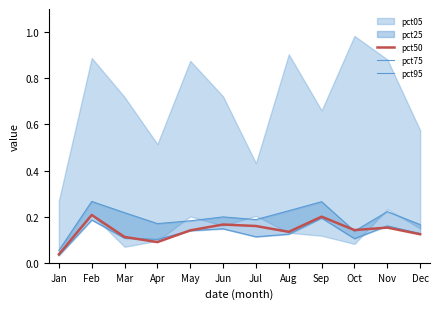

List the labels in order of pct50 value, smallest first.

Jan, Apr, Mar, Dec, Aug, May, Oct, Nov, Jul, Jun, Sep, Feb